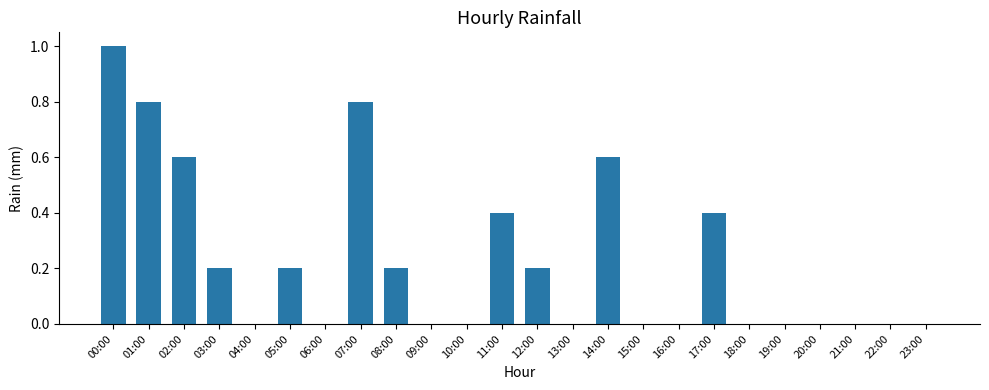

What is the change in value from 14:00 to 18:00?

-0.6